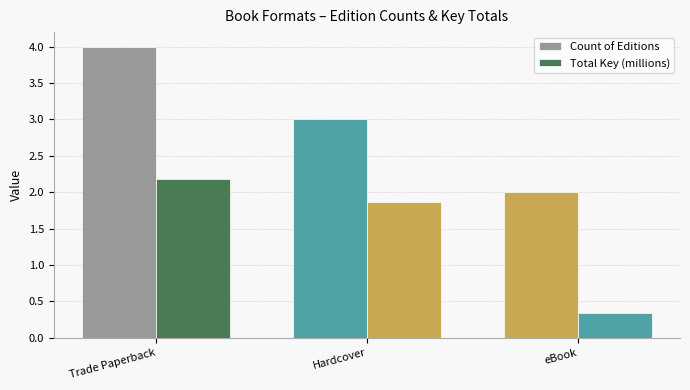

Count the number of categories in the chart.

3